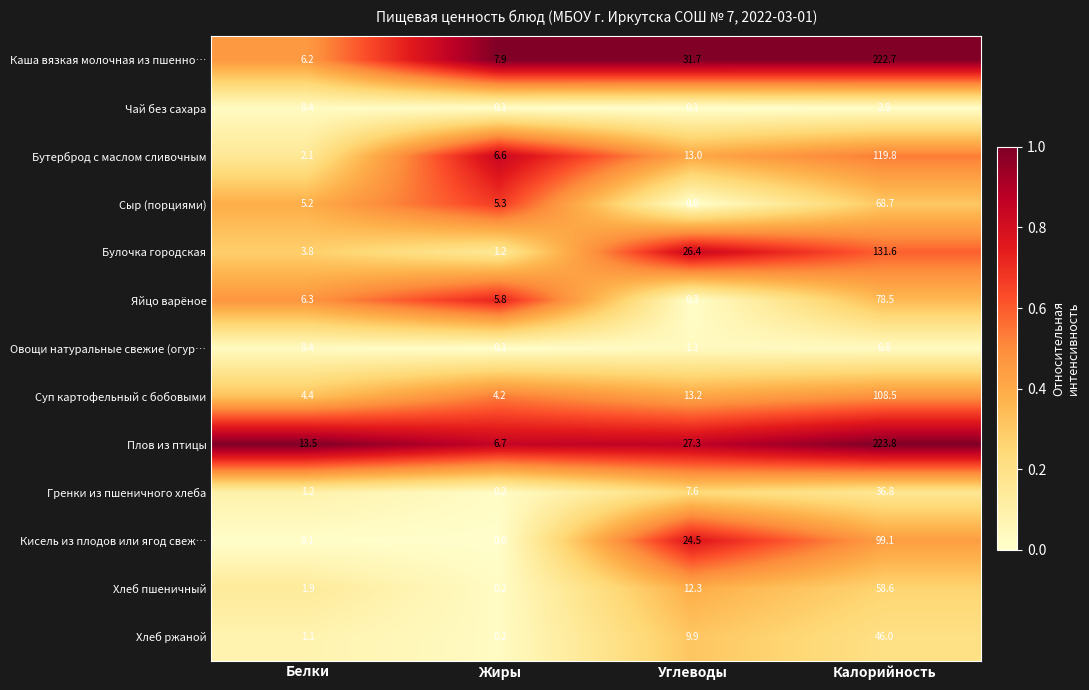

Is it true that Овощи натуральные свежие (огур… equals 0.4 at Углеводы?

False